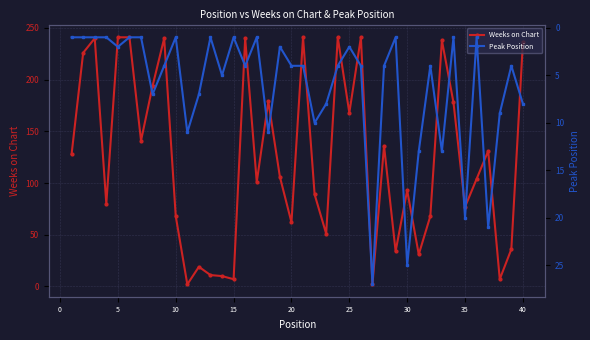

How many interior local valleys does the Peak Position series have?

11